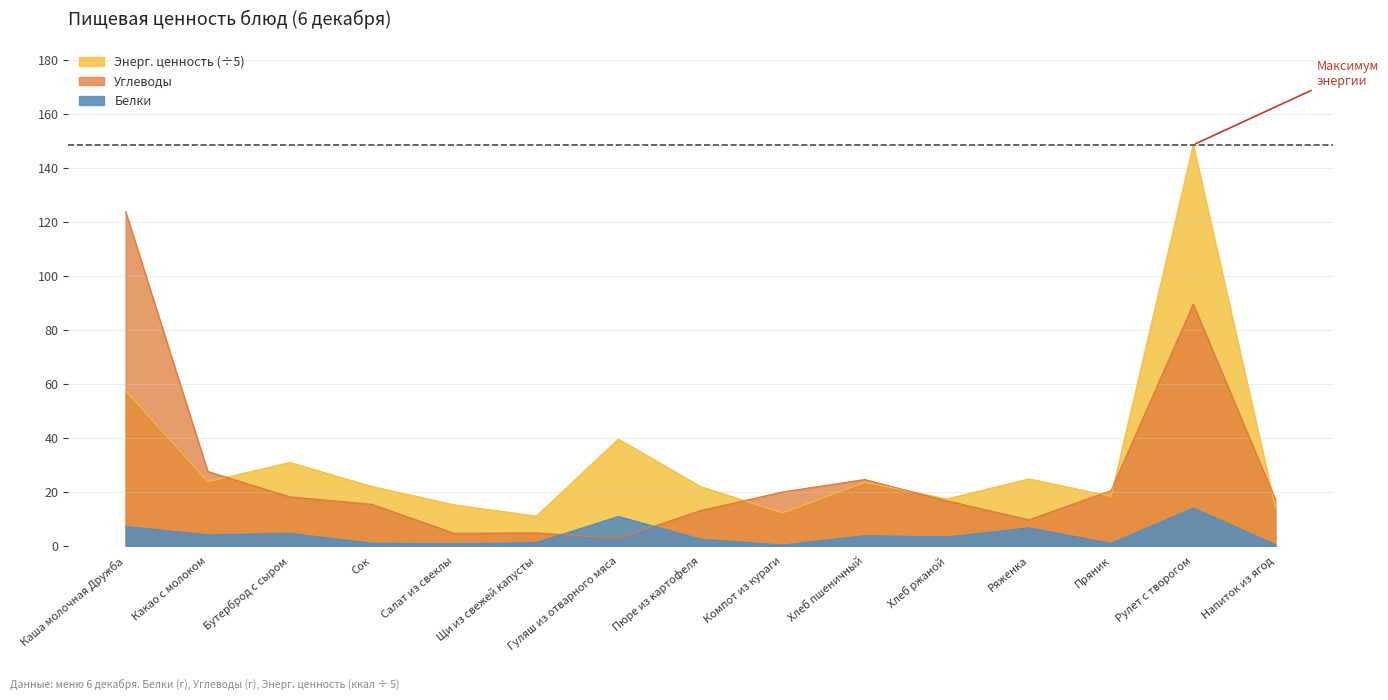

After their last crossing, which series has the higher values: Белки or Углеводы?

Углеводы